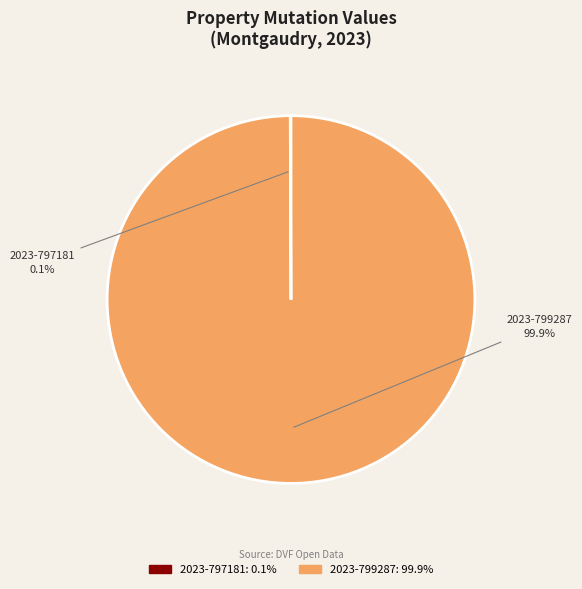

To the nearest percent, what portion does 2023-799287 represent?

100%